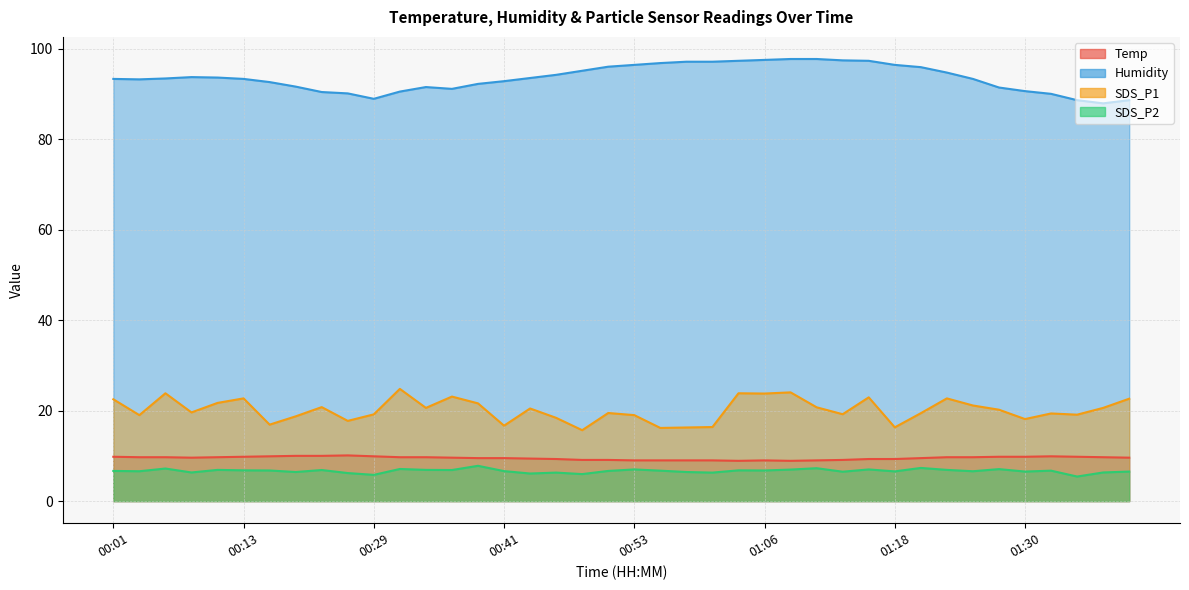

At which category does SDS_P2 reach its first local peak?

00:06